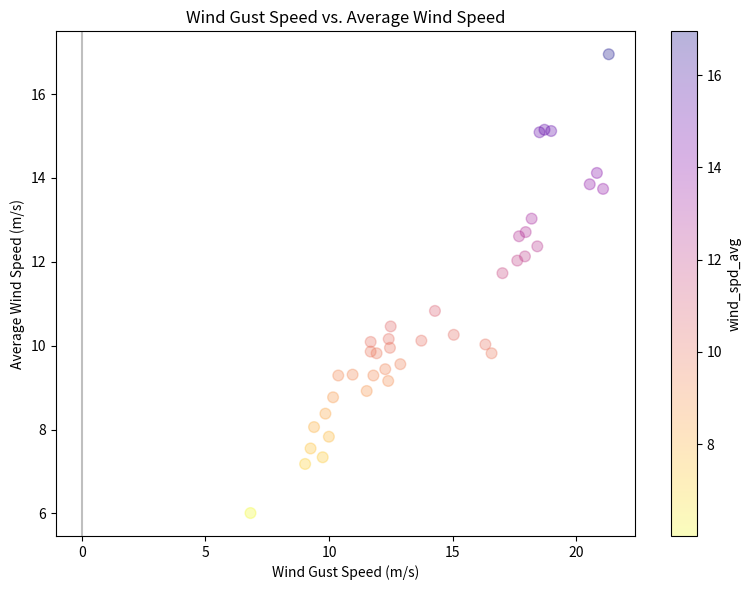

What Y value in the scatter plot is closest to 11?

10.8